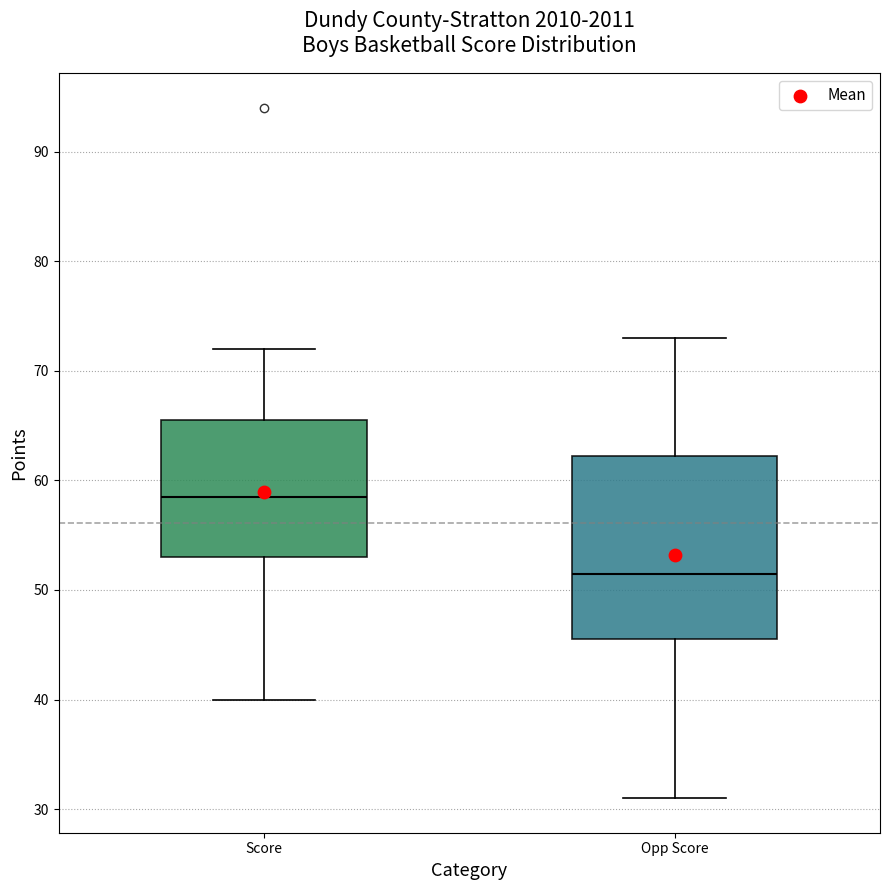

Which box's median line is the highest?

Score